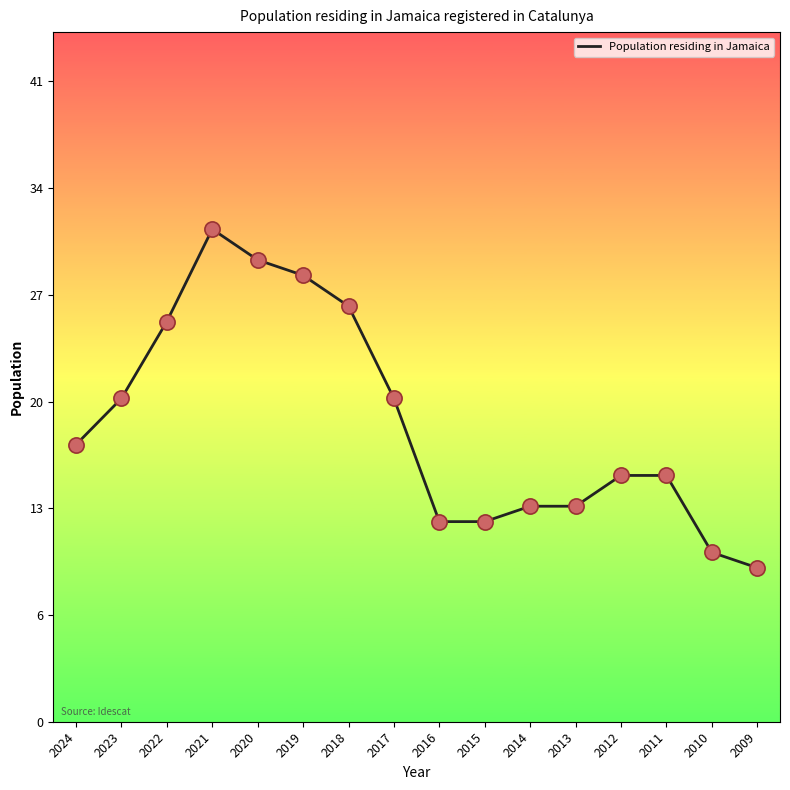

Does the chart have visible grid lines?

No